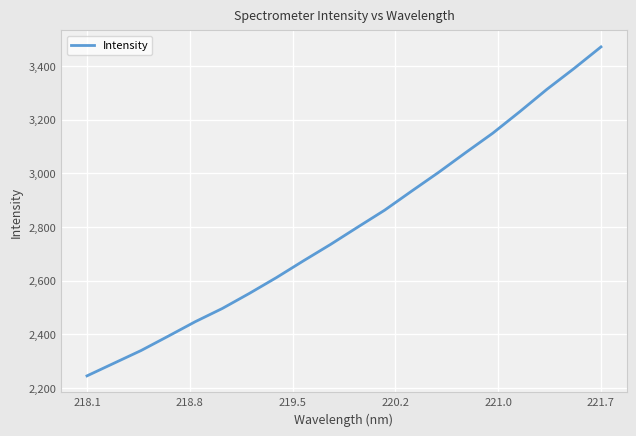

What is the average value?

2801.4